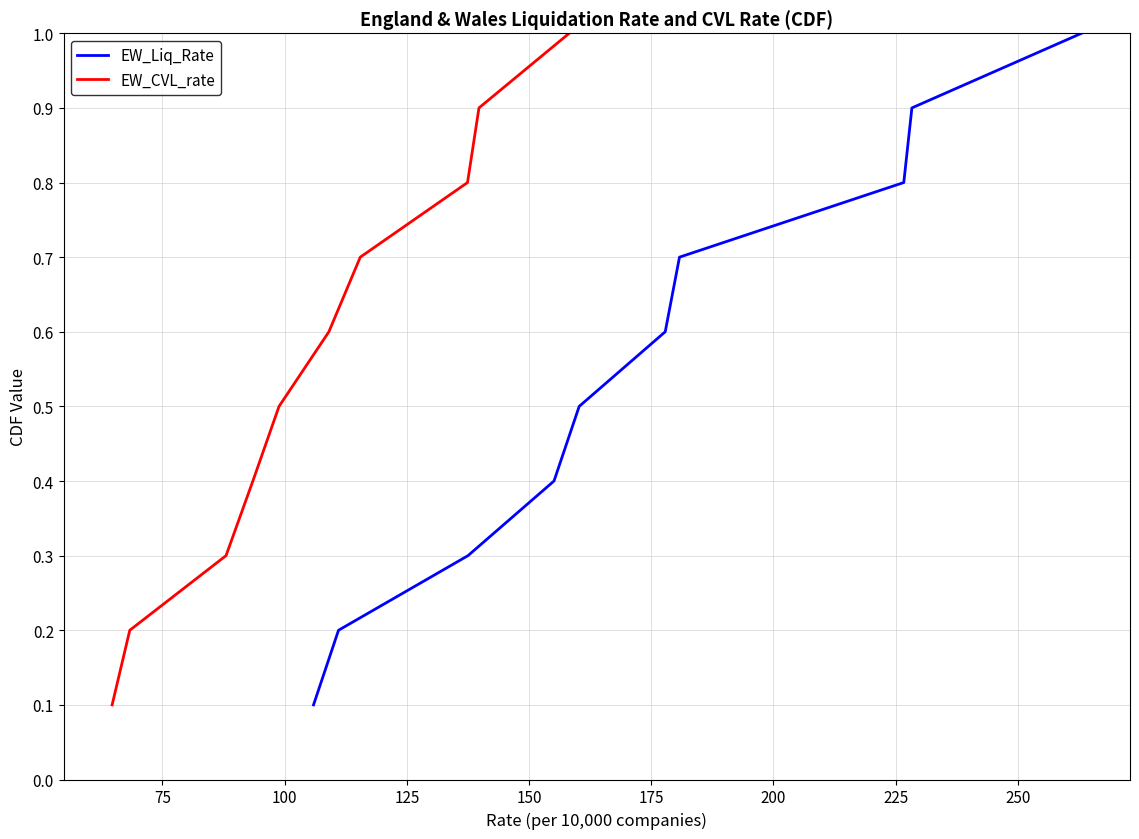

What is the value of the EW_CVL_rate point at the 10th from the left?

1.0